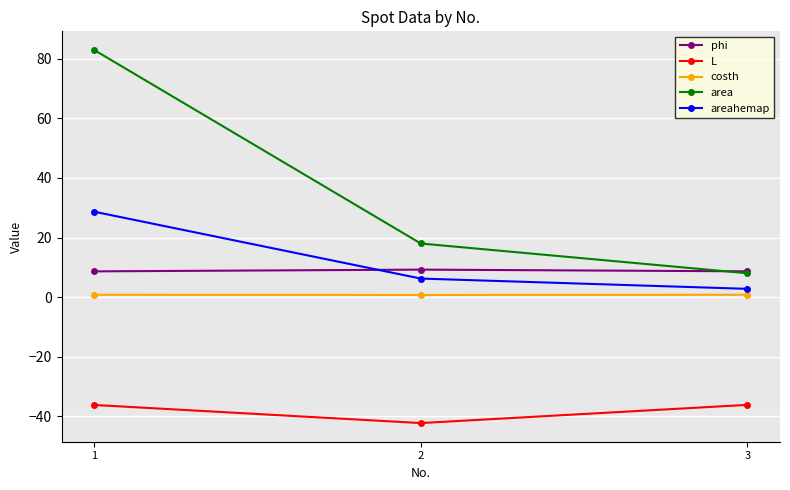

Is the value of areahemap at 2 greater than the value of costh at 2?

Yes